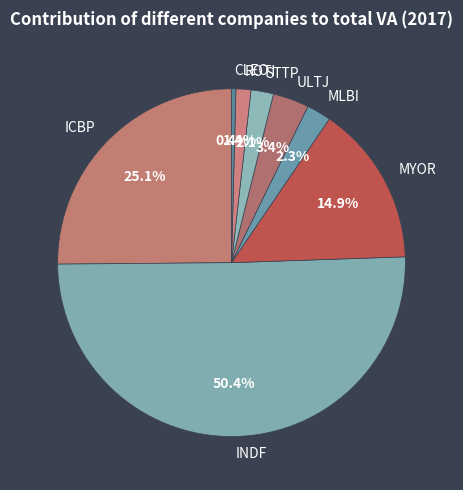

How many slices are in this pie chart?

8